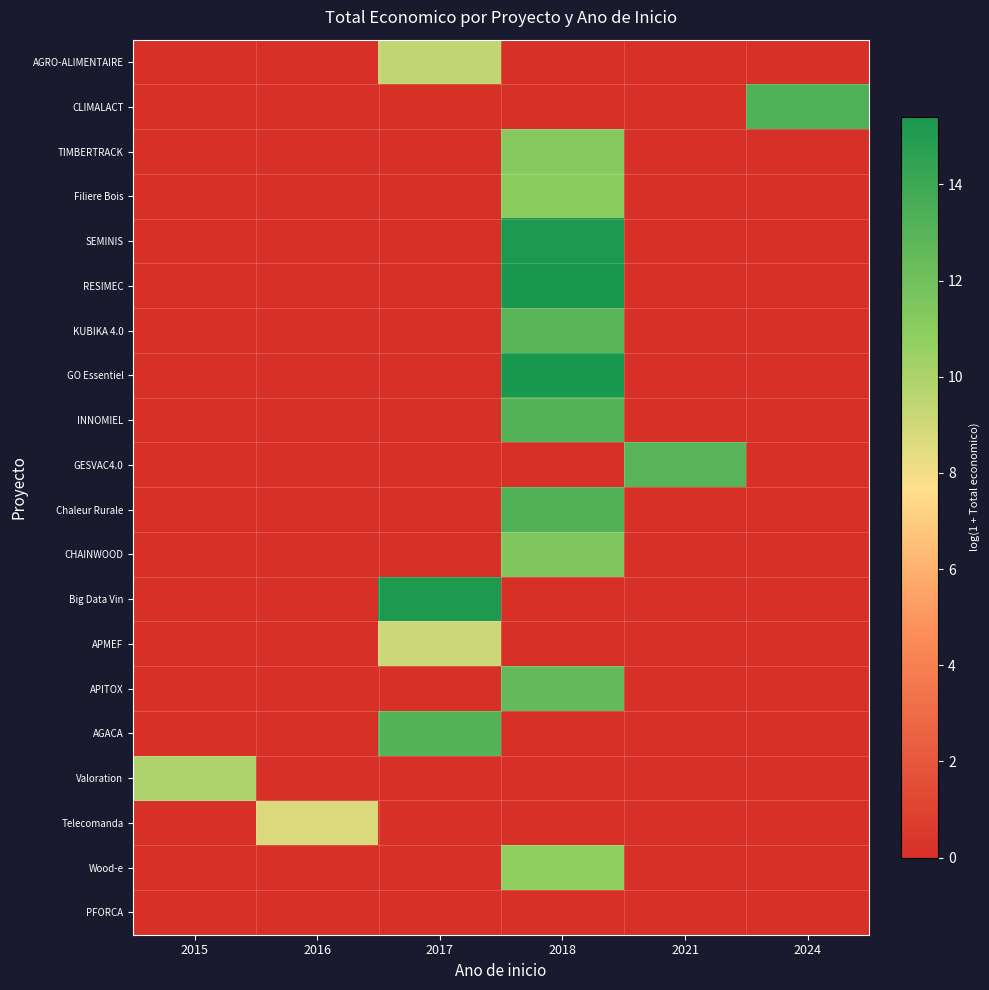

Reading left to right, transcribe all the data shown in this chart.

AGRO-ALIMENTAIRE: 2015=0.0	2016=0.0	2017=9.4	2018=0.0	2021=0.0	2024=0.0
CLIMALACT: 2015=0.0	2016=0.0	2017=0.0	2018=0.0	2021=0.0	2024=13.3
TIMBERTRACK: 2015=0.0	2016=0.0	2017=0.0	2018=11.2	2021=0.0	2024=0.0
Filiere Bois: 2015=0.0	2016=0.0	2017=0.0	2018=11.0	2021=0.0	2024=0.0
SEMINIS: 2015=0.0	2016=0.0	2017=0.0	2018=15.2	2021=0.0	2024=0.0
RESIMEC: 2015=0.0	2016=0.0	2017=0.0	2018=15.4	2021=0.0	2024=0.0
KUBIKA 4.0: 2015=0.0	2016=0.0	2017=0.0	2018=12.9	2021=0.0	2024=0.0
GO Essentiel: 2015=0.0	2016=0.0	2017=0.0	2018=15.4	2021=0.0	2024=0.0
INNOMIEL: 2015=0.0	2016=0.0	2017=0.0	2018=13.1	2021=0.0	2024=0.0
GESVAC4.0: 2015=0.0	2016=0.0	2017=0.0	2018=0.0	2021=13.0	2024=0.0
Chaleur Rurale: 2015=0.0	2016=0.0	2017=0.0	2018=13.2	2021=0.0	2024=0.0
CHAINWOOD: 2015=0.0	2016=0.0	2017=0.0	2018=11.4	2021=0.0	2024=0.0
Big Data Vin: 2015=0.0	2016=0.0	2017=15.2	2018=0.0	2021=0.0	2024=0.0
APMEF: 2015=0.0	2016=0.0	2017=9.1	2018=0.0	2021=0.0	2024=0.0
APITOX: 2015=0.0	2016=0.0	2017=0.0	2018=12.5	2021=0.0	2024=0.0
AGACA: 2015=0.0	2016=0.0	2017=13.1	2018=0.0	2021=0.0	2024=0.0
Valoration: 2015=9.9	2016=0.0	2017=0.0	2018=0.0	2021=0.0	2024=0.0
Telecomanda: 2015=0.0	2016=8.7	2017=0.0	2018=0.0	2021=0.0	2024=0.0
Wood-e: 2015=0.0	2016=0.0	2017=0.0	2018=10.8	2021=0.0	2024=0.0
PFORCA: 2015=0.0	2016=0.0	2017=0.0	2018=0.0	2021=0.0	2024=0.0